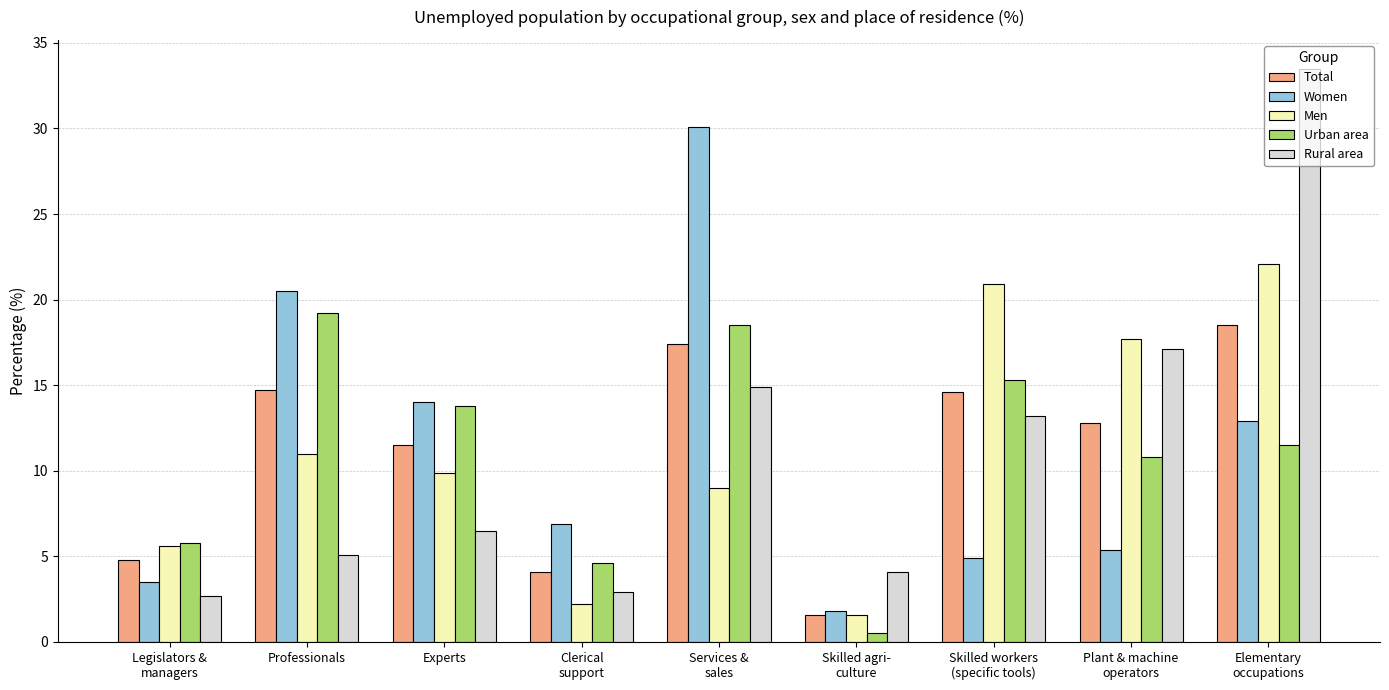

What is the difference between the second highest and minimum values in the Men series?

19.3